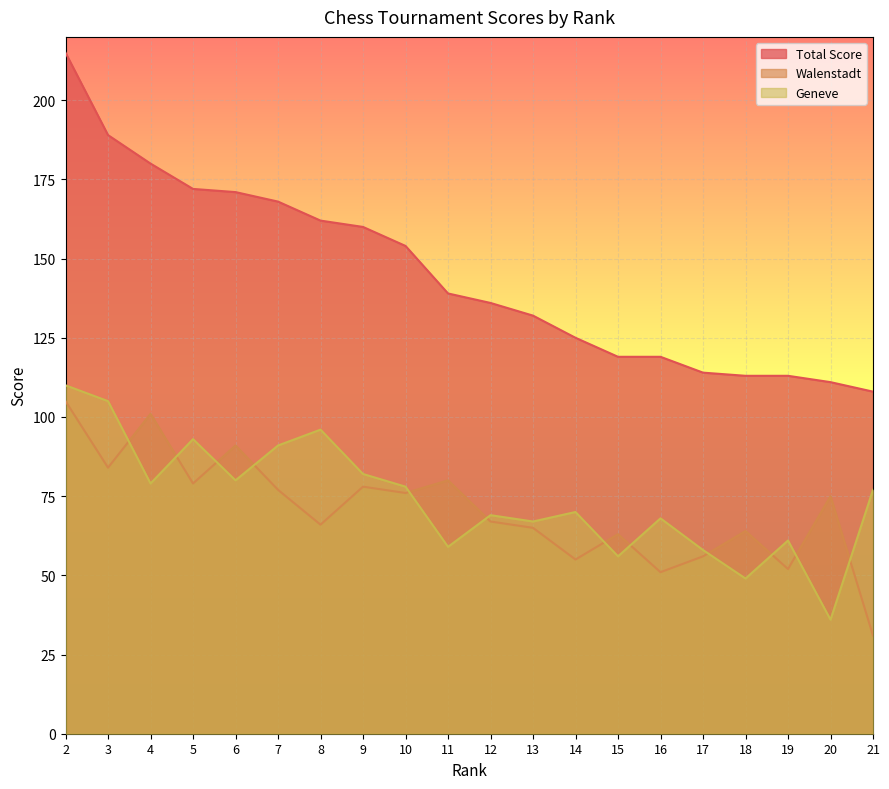

Between which two adjacent categories do Walenstadt and Geneve first intersect?

3 and 4